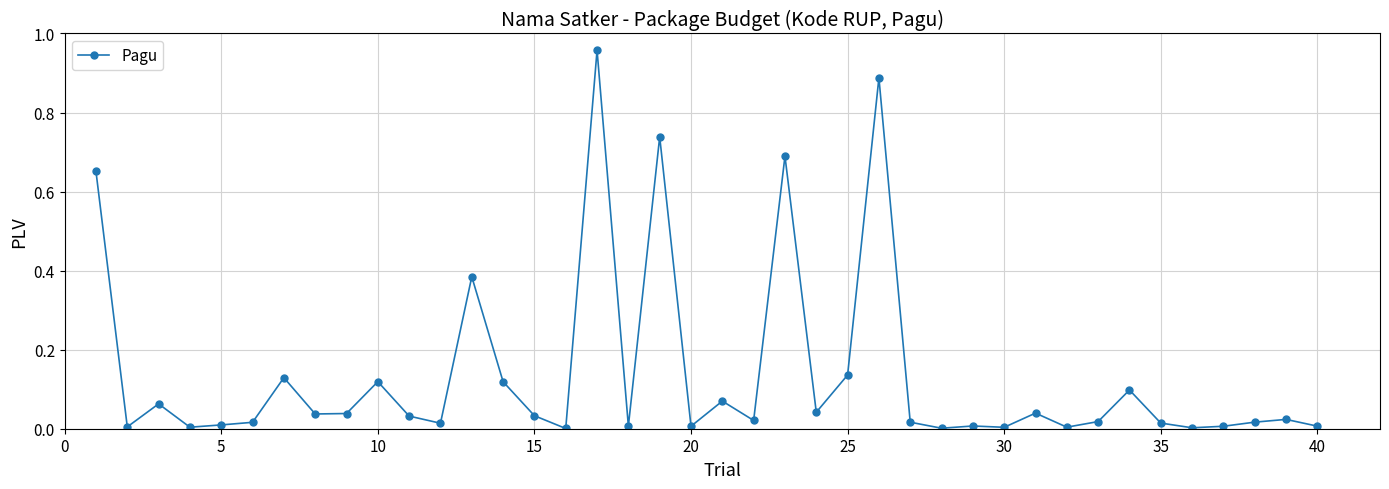

What is the sum of all values?

5.5